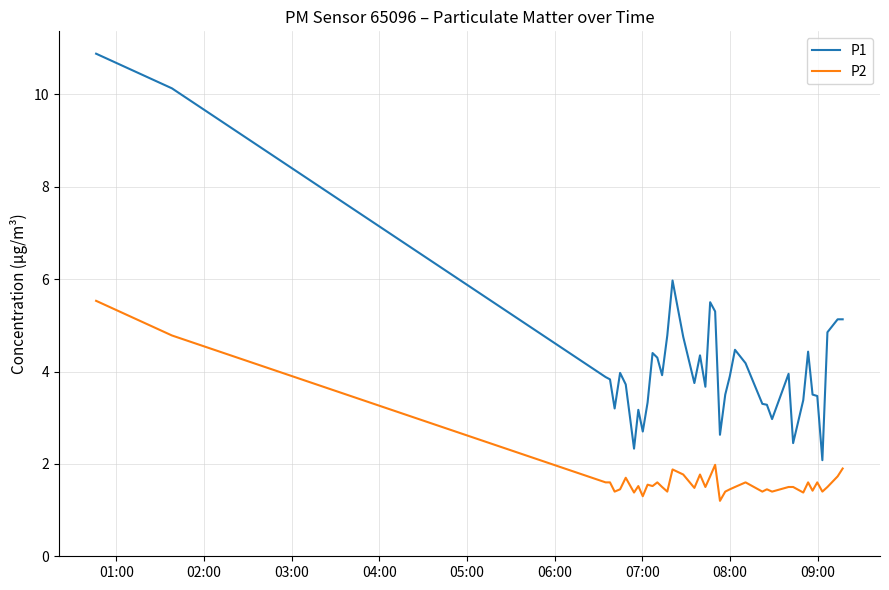

Rank the series by their average value, from lowest to highest.

P2, P1